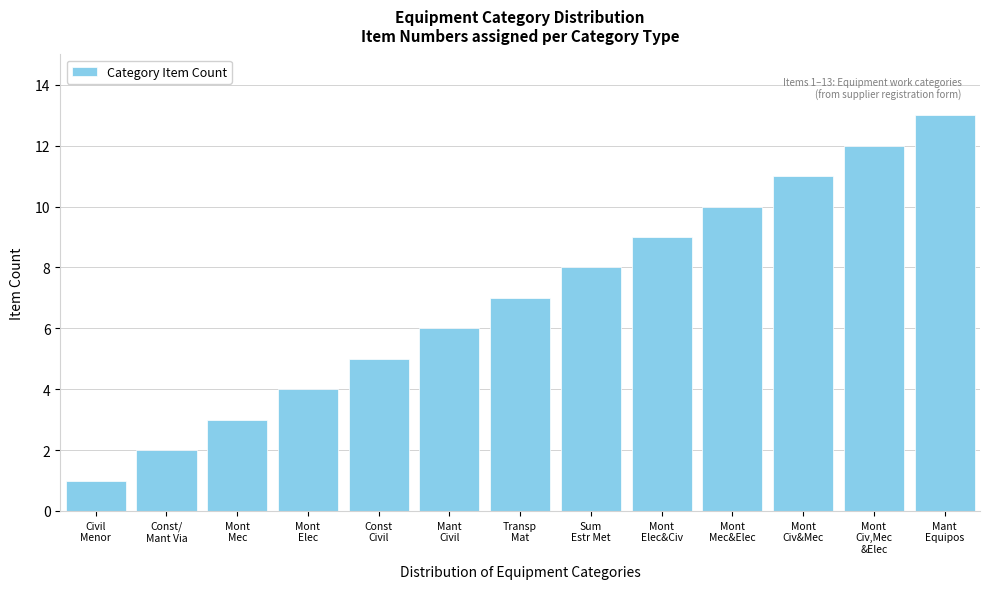

What is the difference between the maximum and minimum values?

12